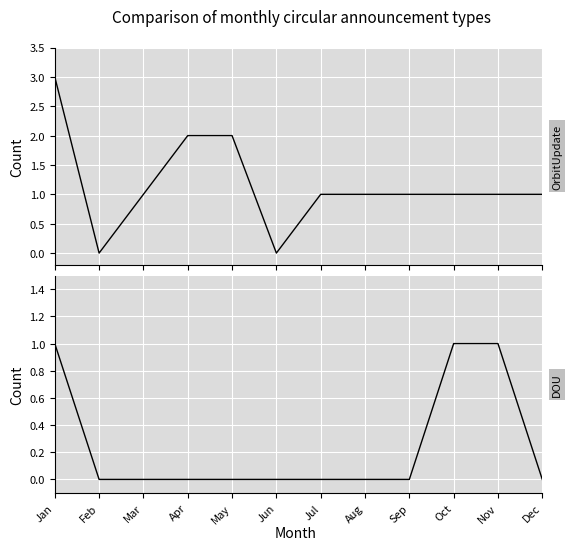

Does the chart display data point markers on the line(s)?

No